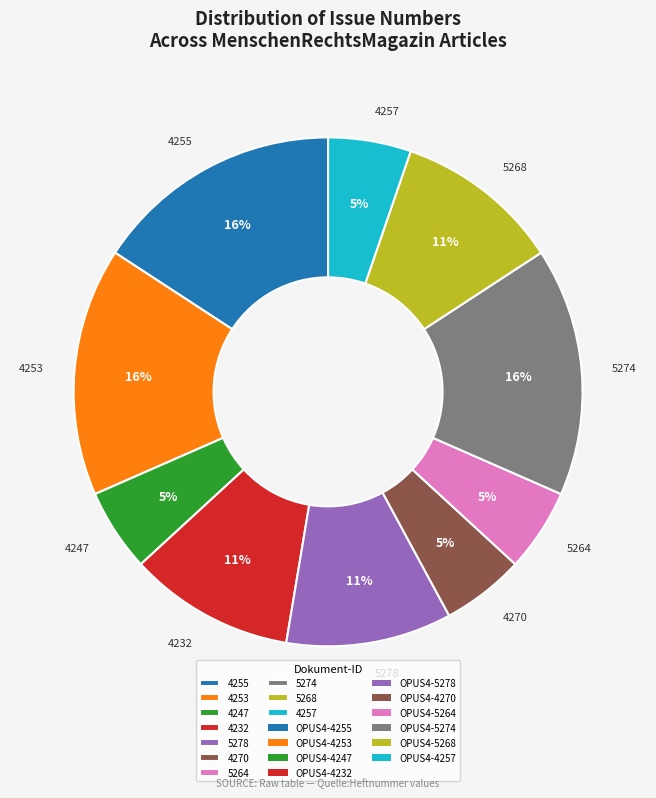

How many segments does this pie chart have?

10